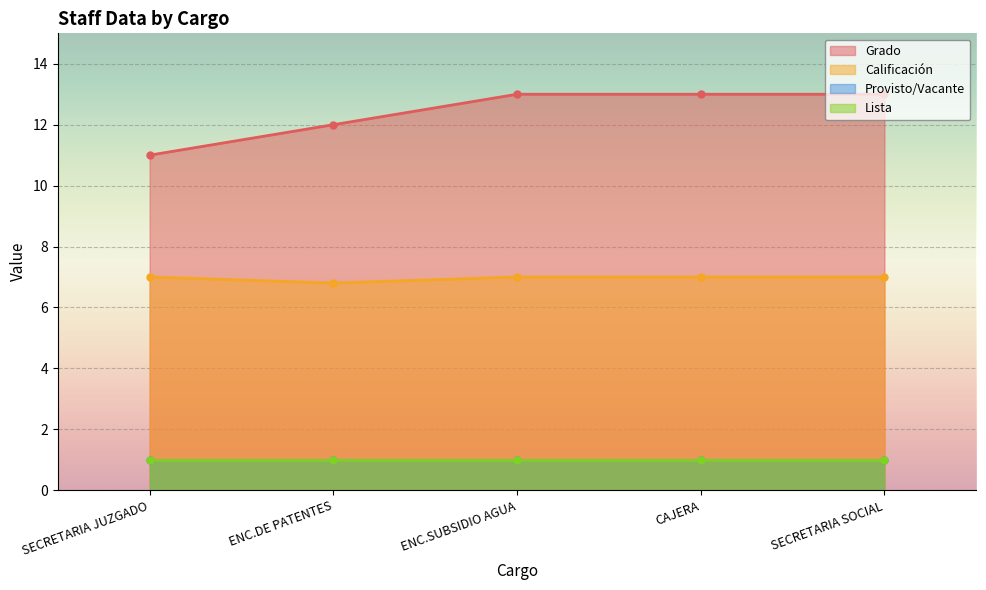

What is the label of the 5th point from the left?

SECRETARIA SOCIAL